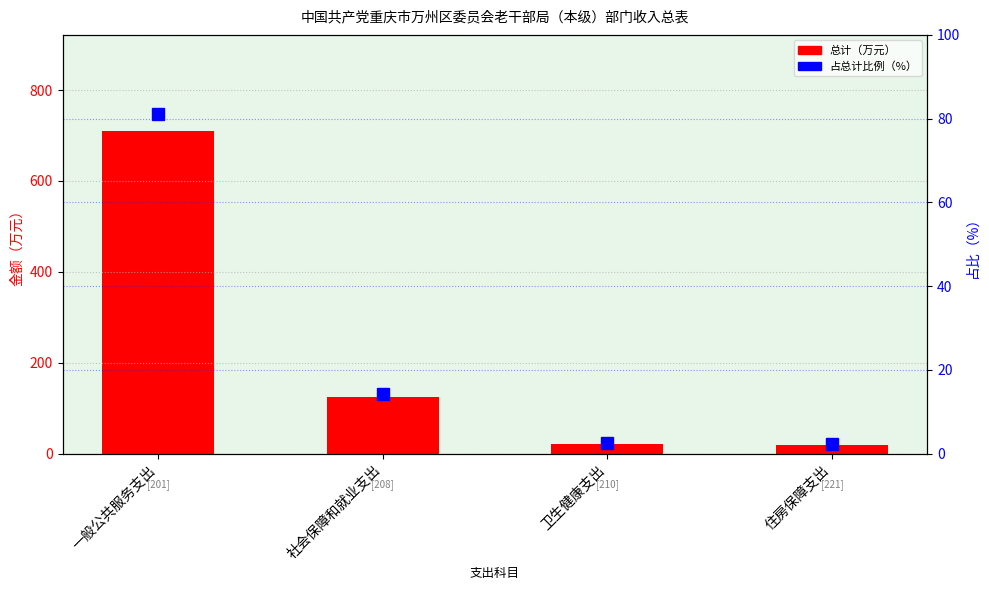

What is the label of the 4th bar from the right?

一般公共服务支出